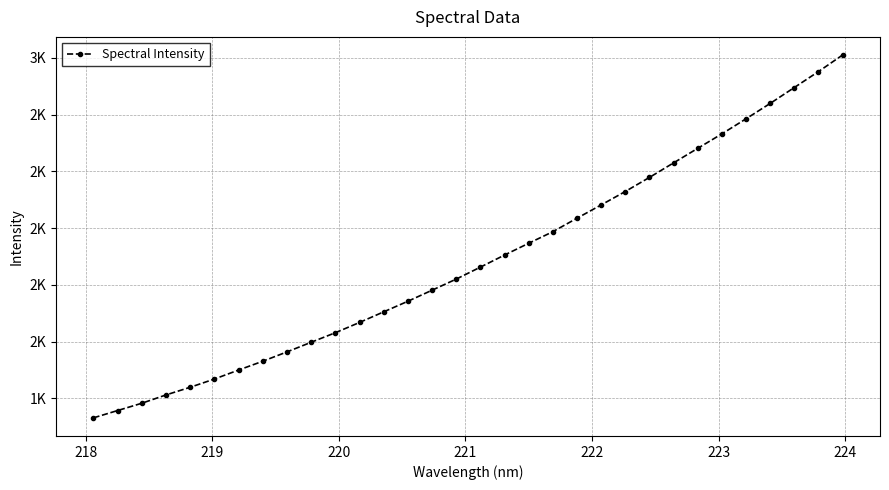

True or false: the data has more than 2 interior local peaks.

False